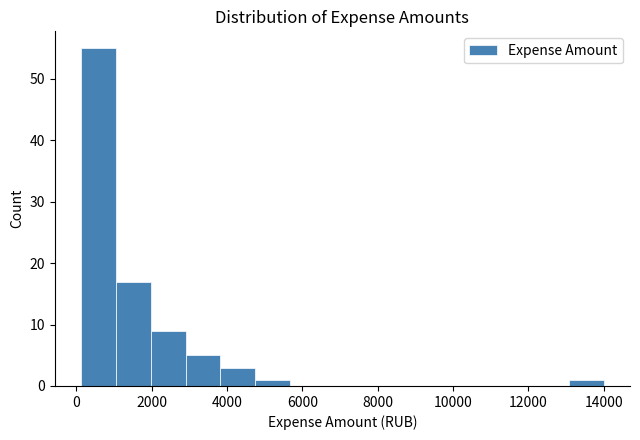

Reading left to right, transcribe this chart: for each bar, give the range it covers on the x-axis and its height. Neither the bar edges nor the heights are printed on the chart, so give them approximately, as read against the axes.

200 to 1000: 55
1000 to 2000: 17
2000 to 2800: 9
2800 to 3800: 5
3800 to 4800: 3
4800 to 5600: 1
5600 to 6600: 0
6600 to 7600: 0
7600 to 8400: 0
8400 to 9400: 0
9400 to 10200: 0
10200 to 11200: 0
11200 to 12200: 0
12200 to 13000: 0
13000 to 14000: 1